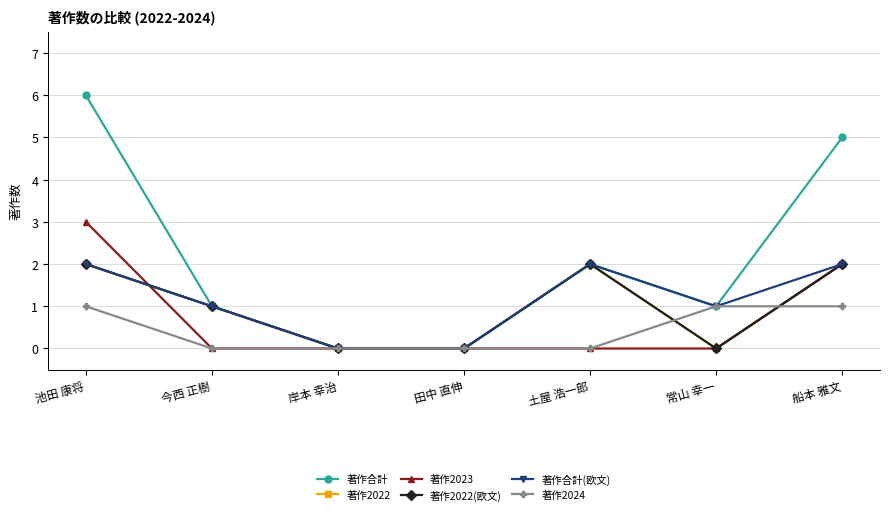

Is this an area chart (filled region under the line)?

No